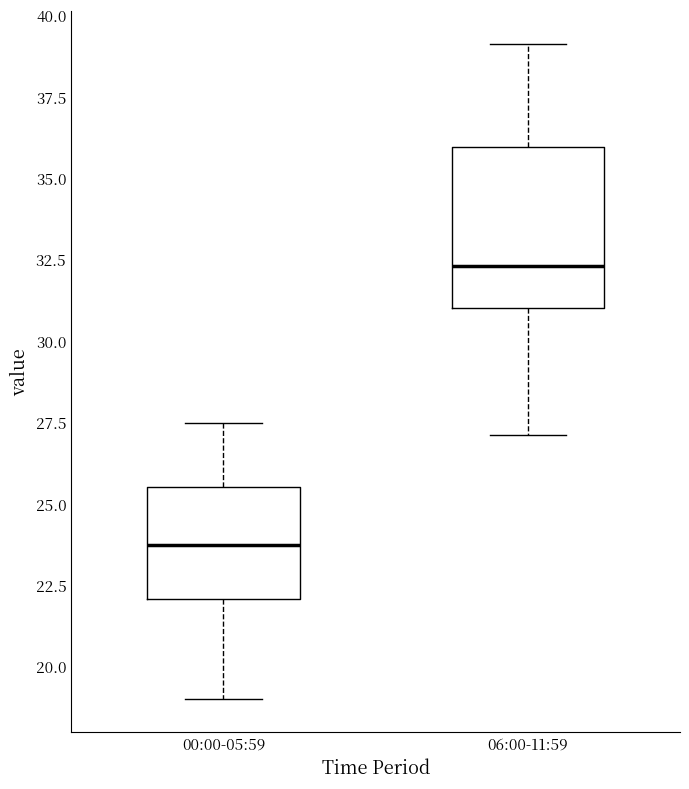

Reading left to right, transcribe this box plot: for each box, give where its median line is, the range the box spans, and where its two whiskers end, as read against the y-axis. The values are not printed on the chart, so give them approximately, as read against the axis.

00:00-05:59: median 24.0, box 22.0 to 25.5, whiskers 19.0 to 27.5
06:00-11:59: median 32.5, box 31.0 to 36.0, whiskers 27.0 to 39.0